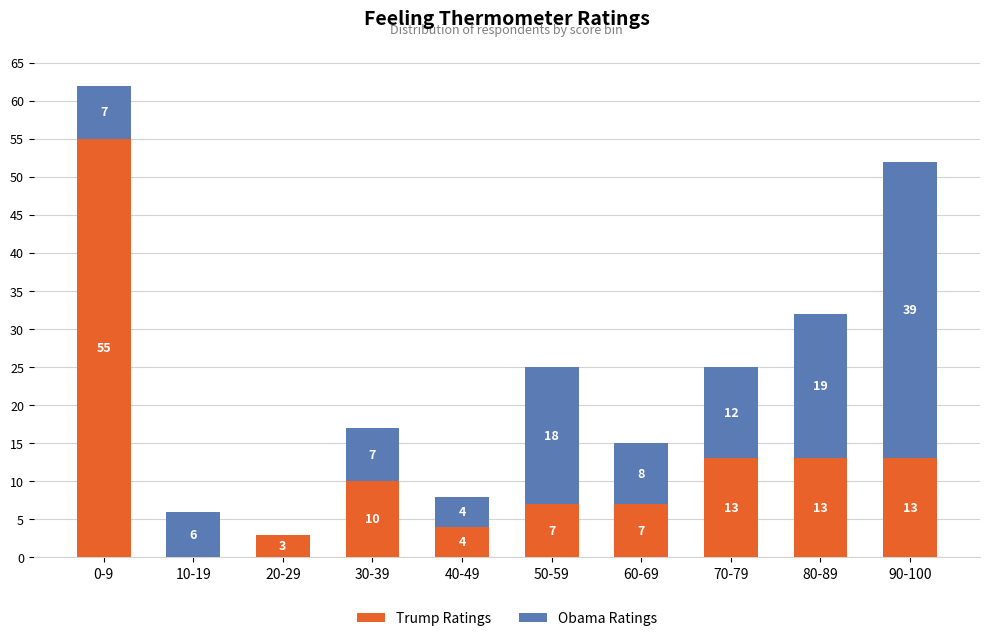

How many positive values does the Trump Ratings series have?

9